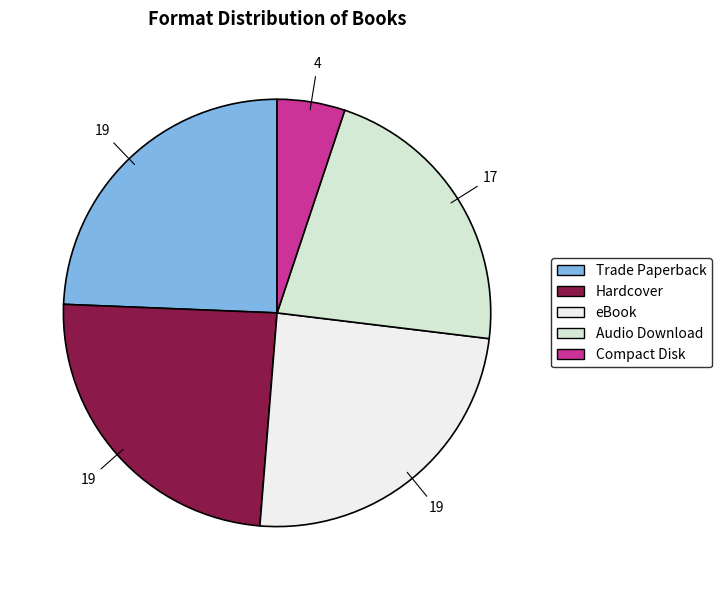

Which slice is the smallest?

Compact Disk